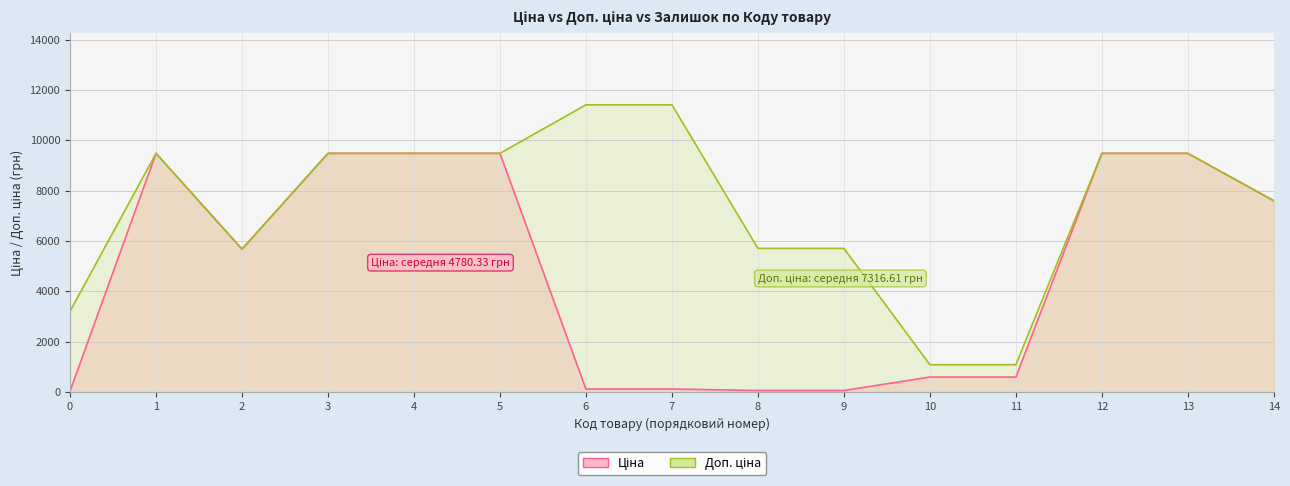

At how many categories does at least one series exceed 3559?

12